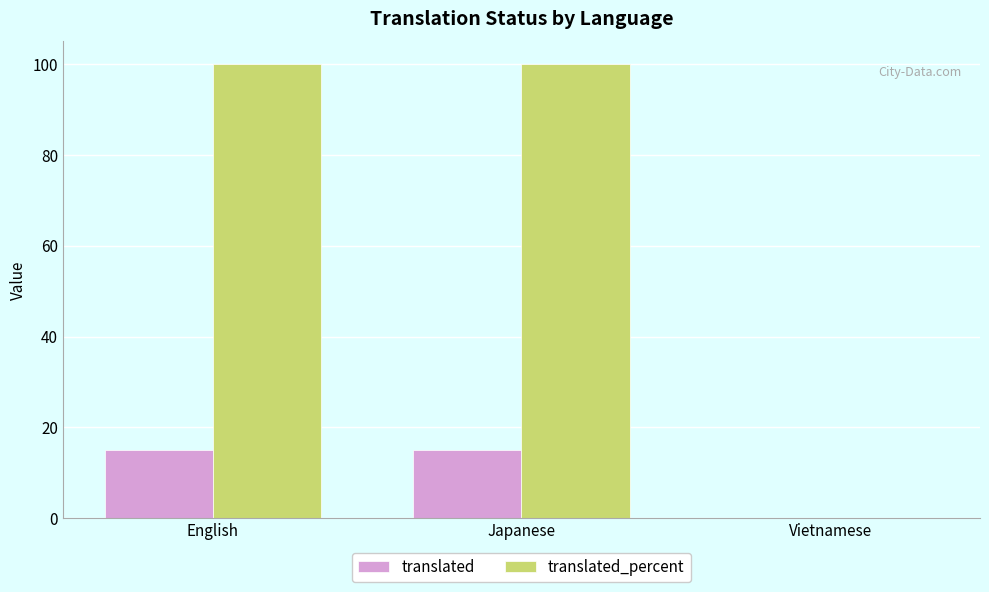

What is the sum of all translated values?

30